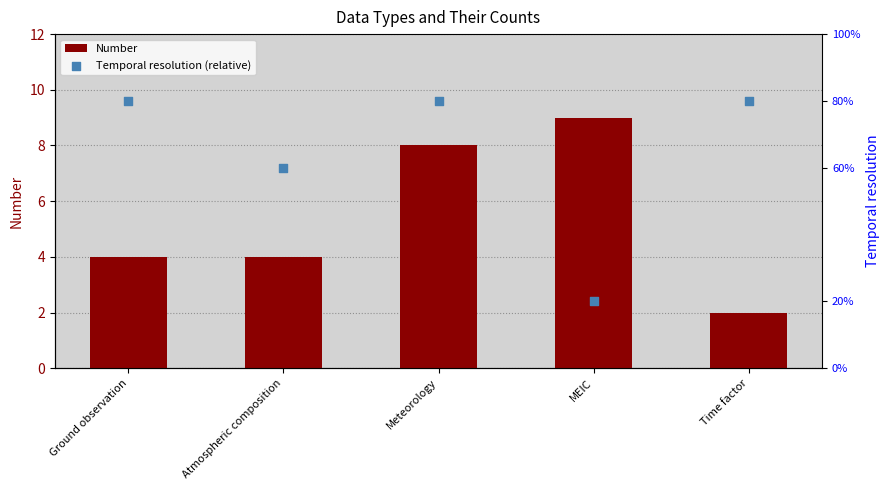

Which series contains the highest Y value?

Temporal resolution (relative)